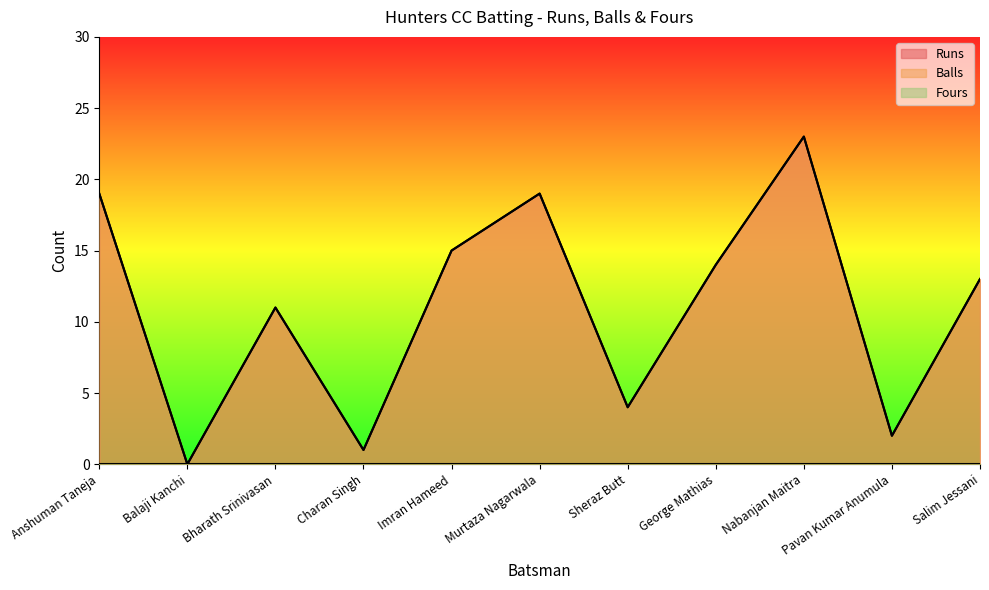

How many categories are shown in the chart?

11